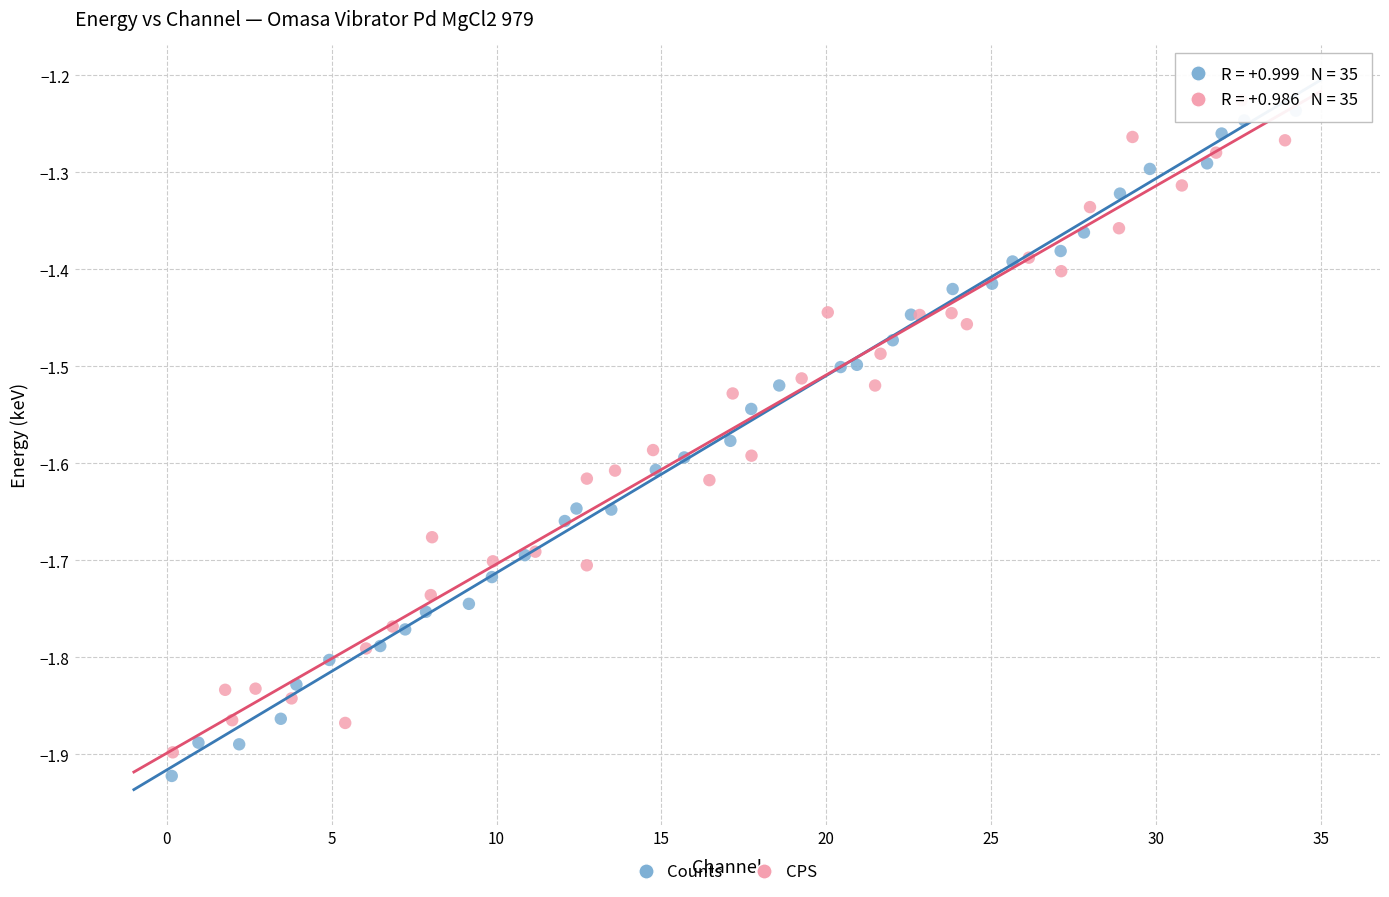

Which series reaches the maximum Y coordinate?

CPS